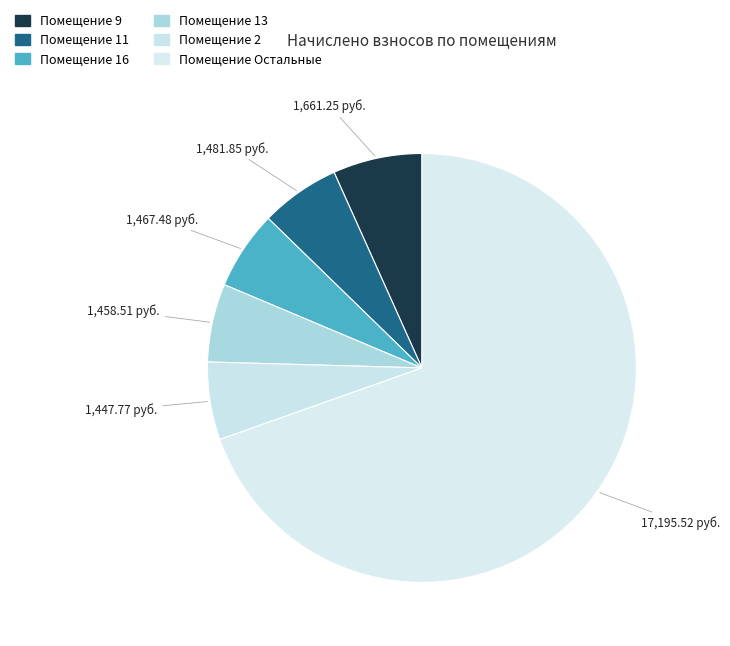

How many slices are in this pie chart?

6